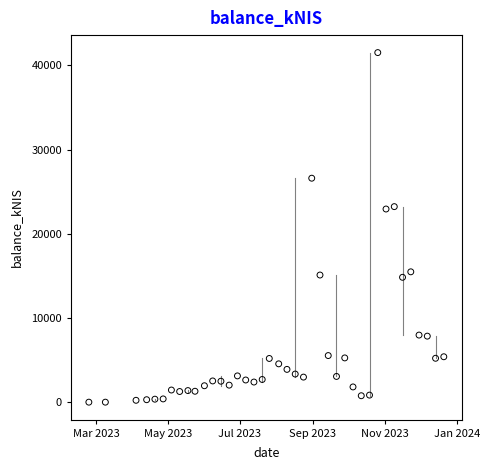

What is the range of X values (max minus min)?

301.0